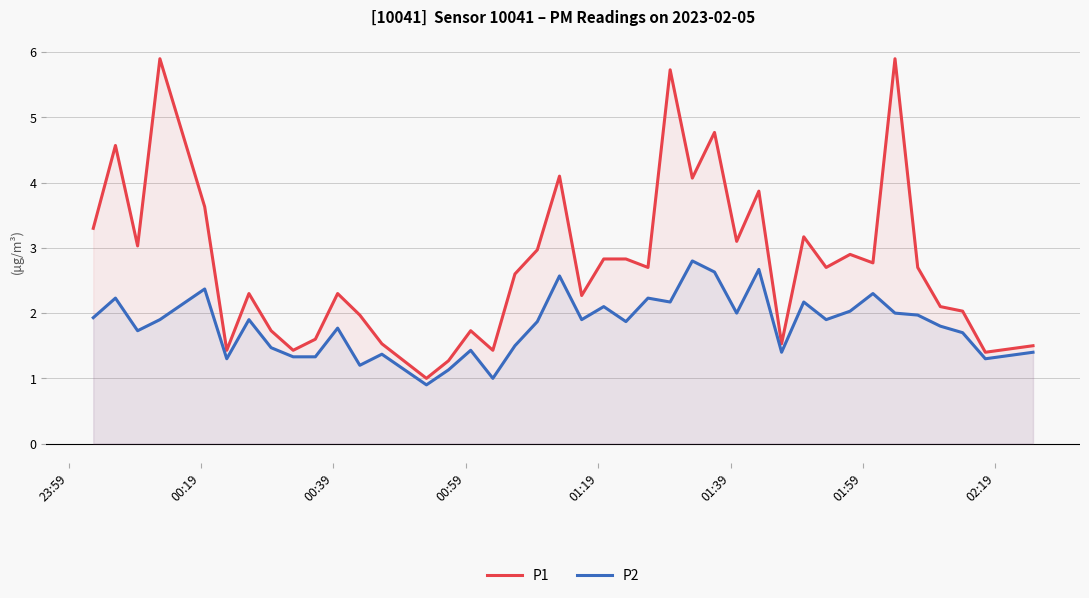

What is the greatest value displayed?

5.9